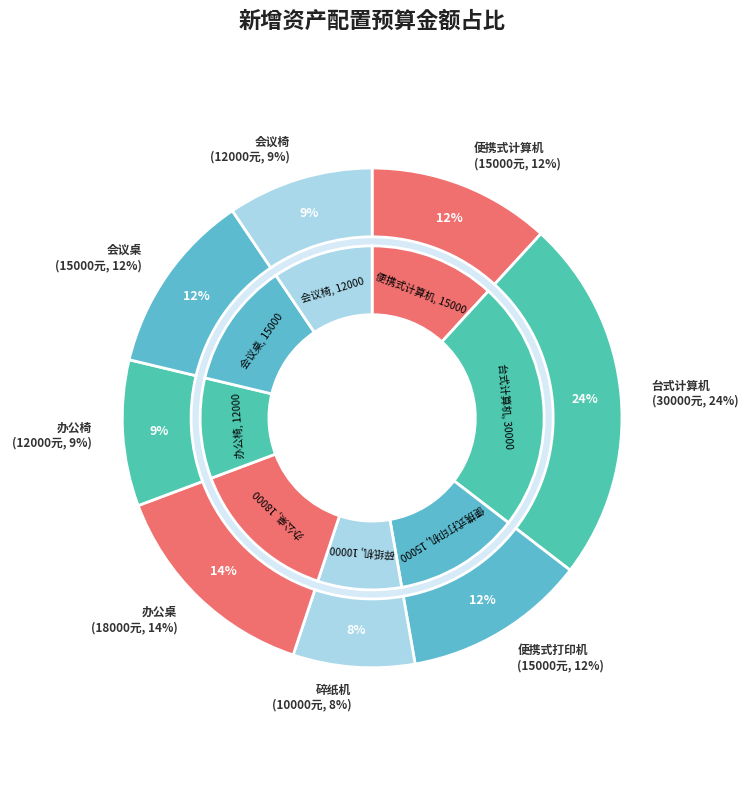

True or false: 便携式计算机 accounts for 12% of the total.

True